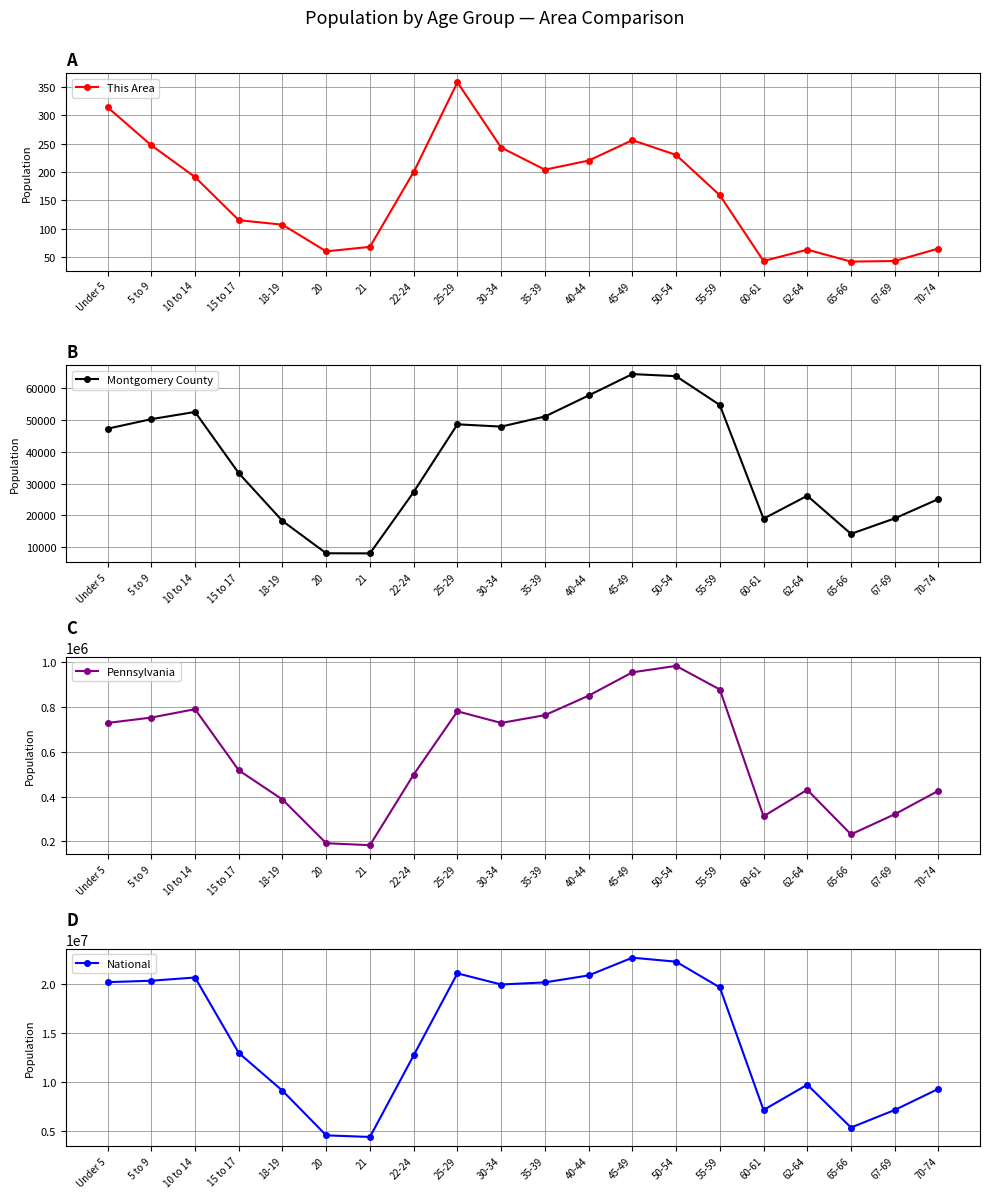

Is this an area chart (filled region under the line)?

No